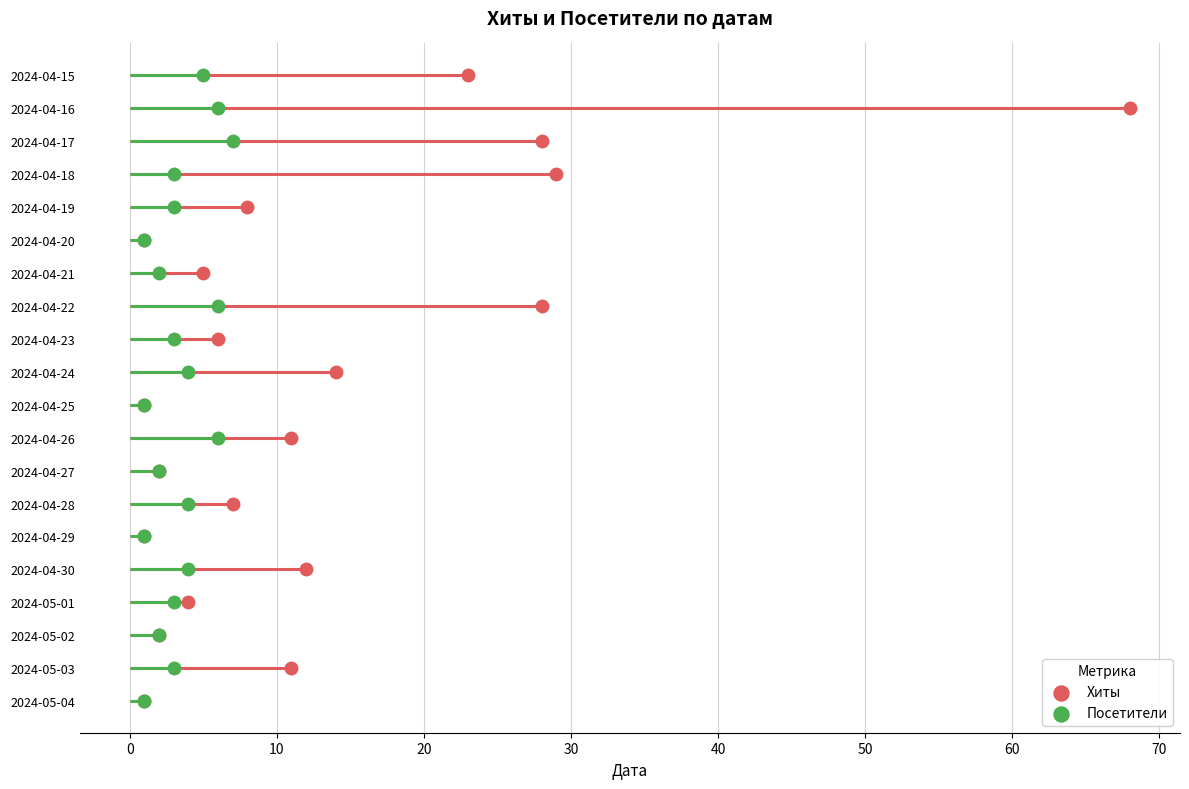

What are all the series names shown in the legend?

Хиты, Посетители